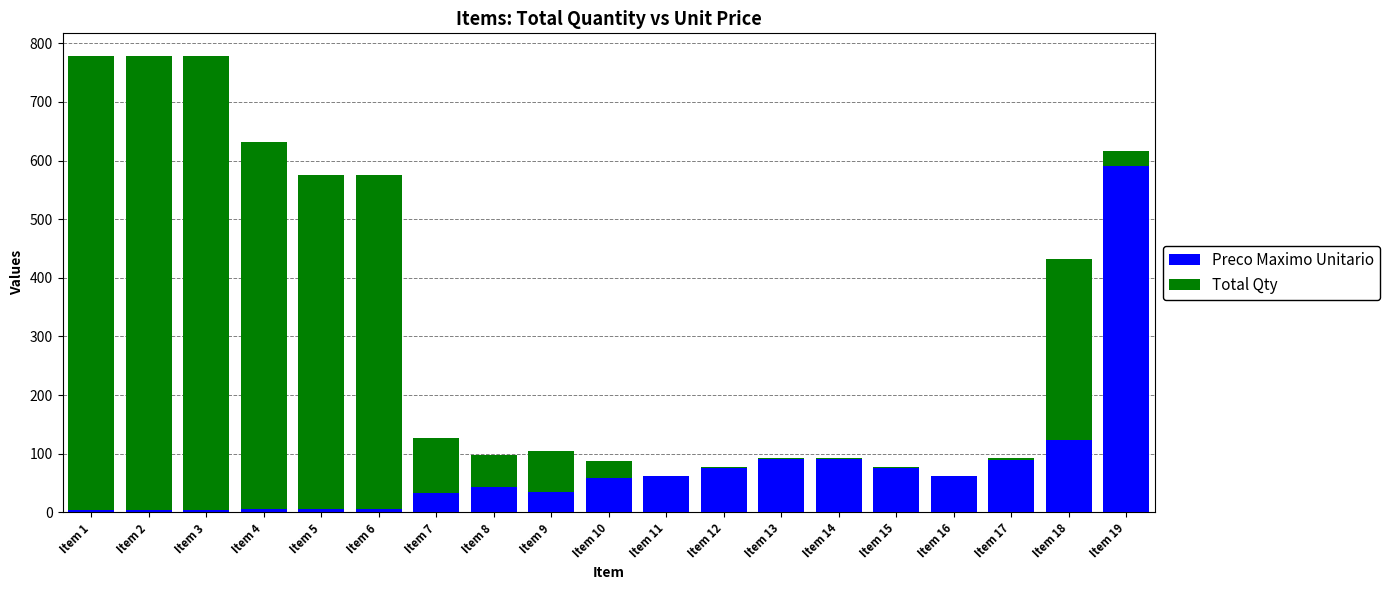

What is the sum of the Preco Maximo Unitario values at Item 4 and Item 12?

82.5